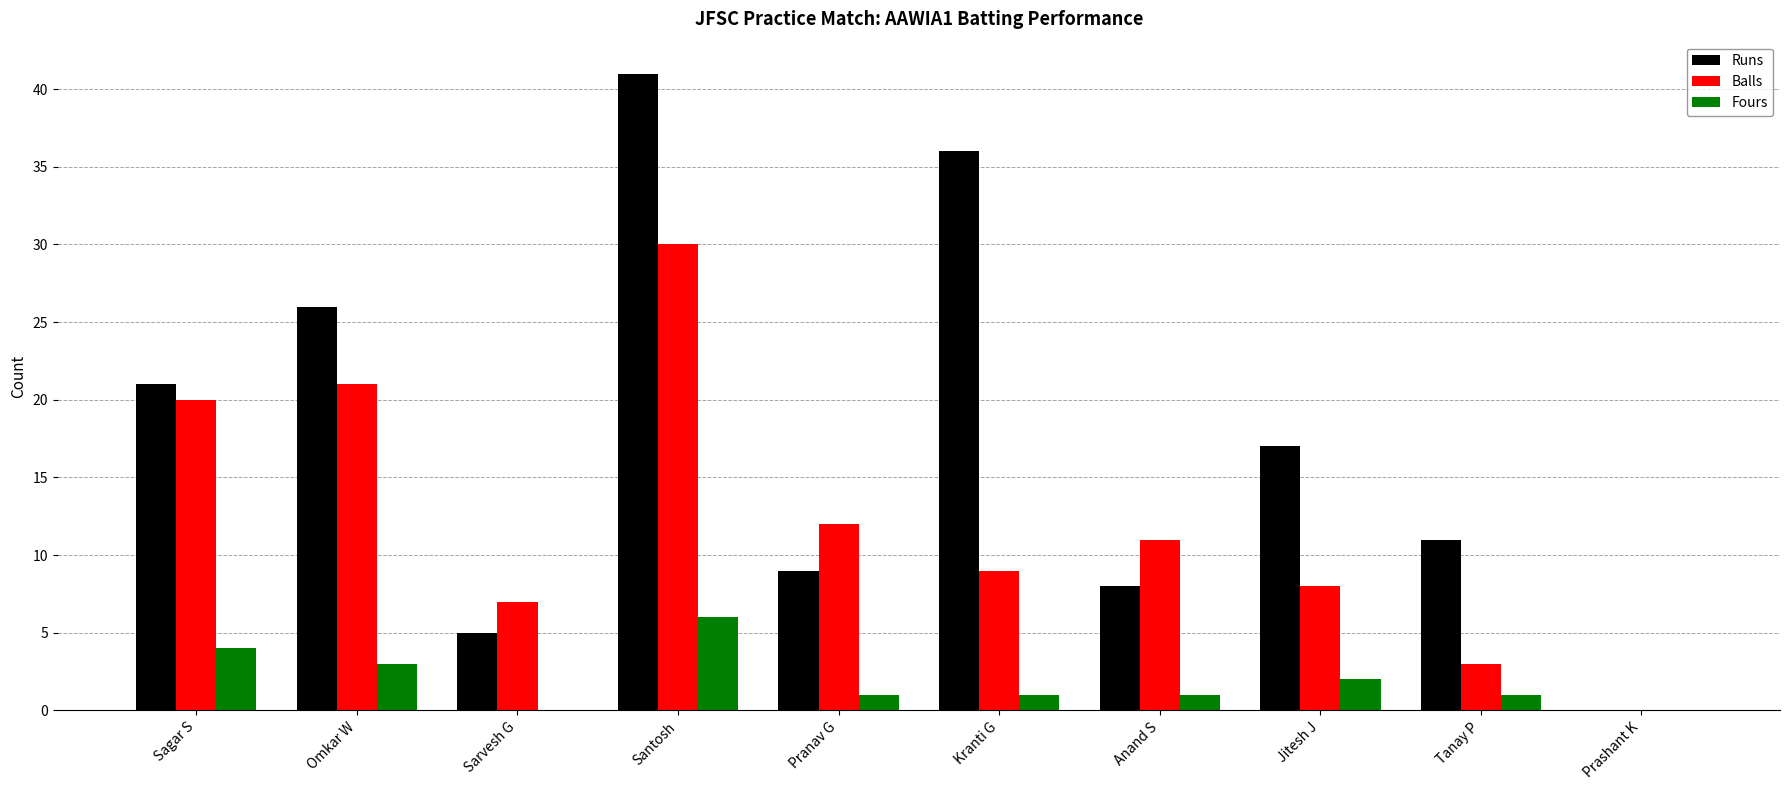

What is the sum of the Fours values at Omkar W and Anand S?

4